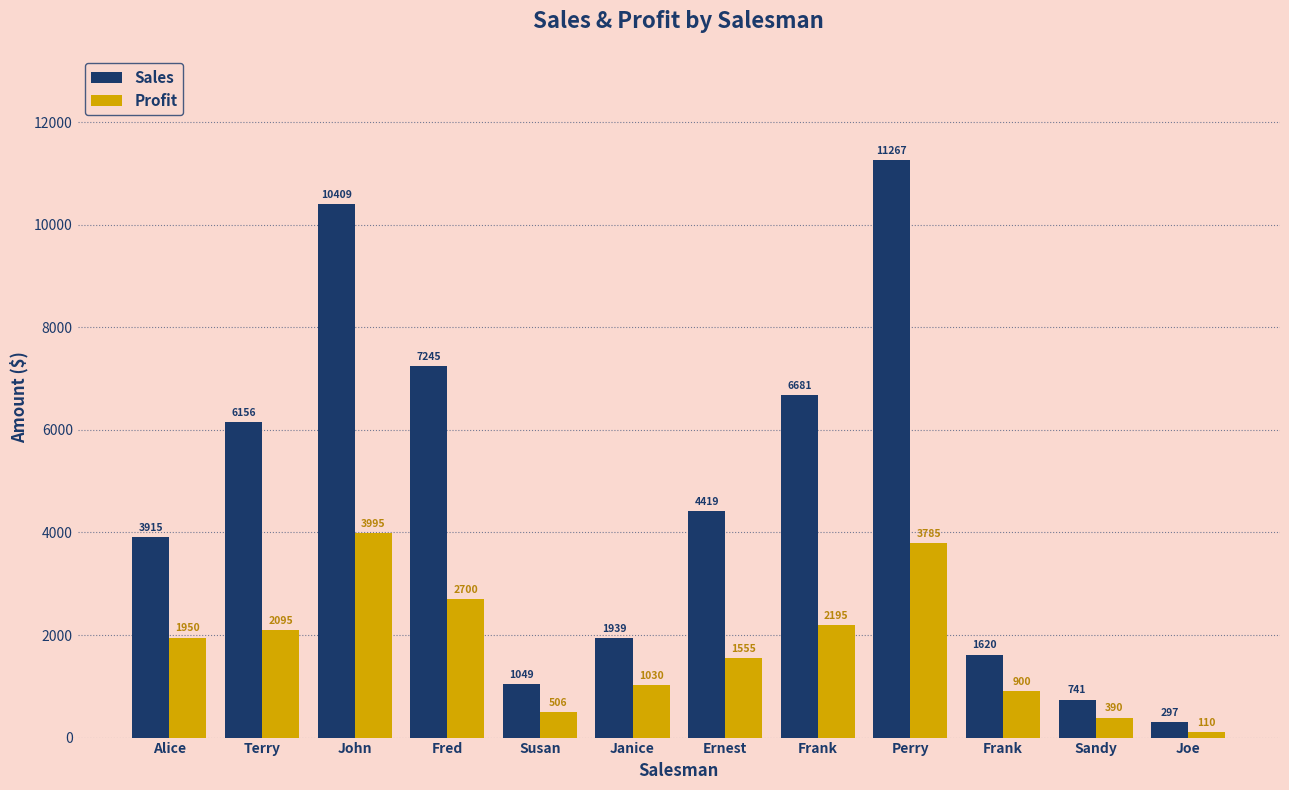

The value of Profit at Perry is 2233. True or false?

False